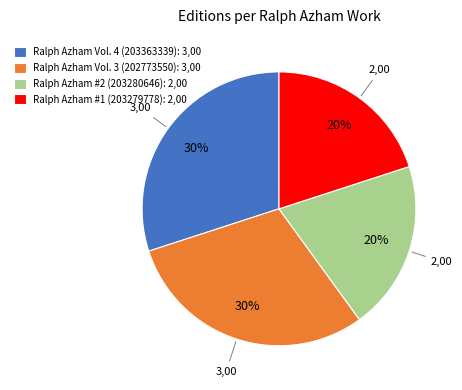

To the nearest percent, what portion does Ralph Azham #2 (203280646): 2,00 represent?

20%